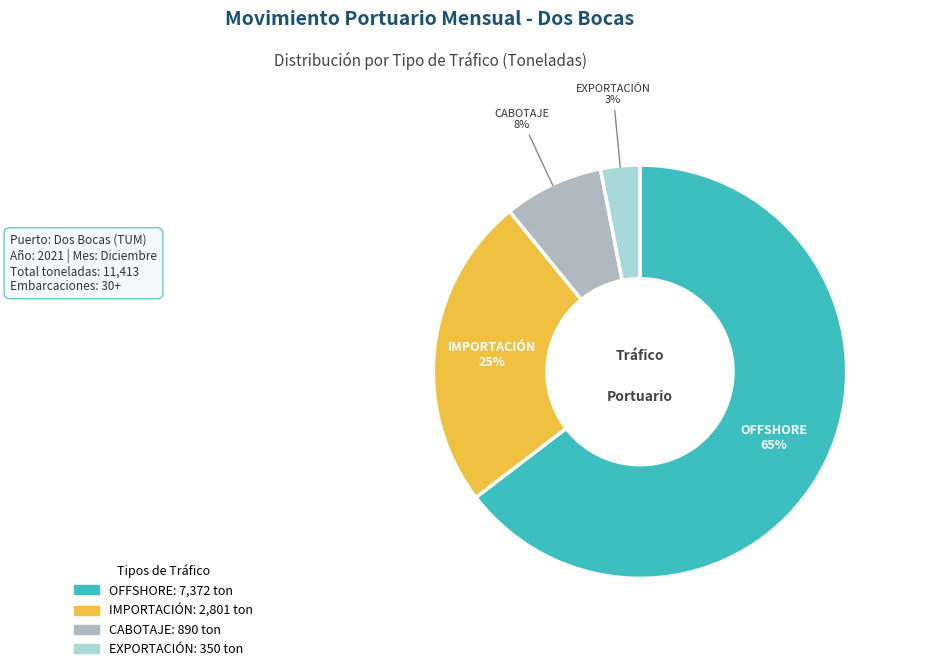

Count the number of slices in the pie.

4